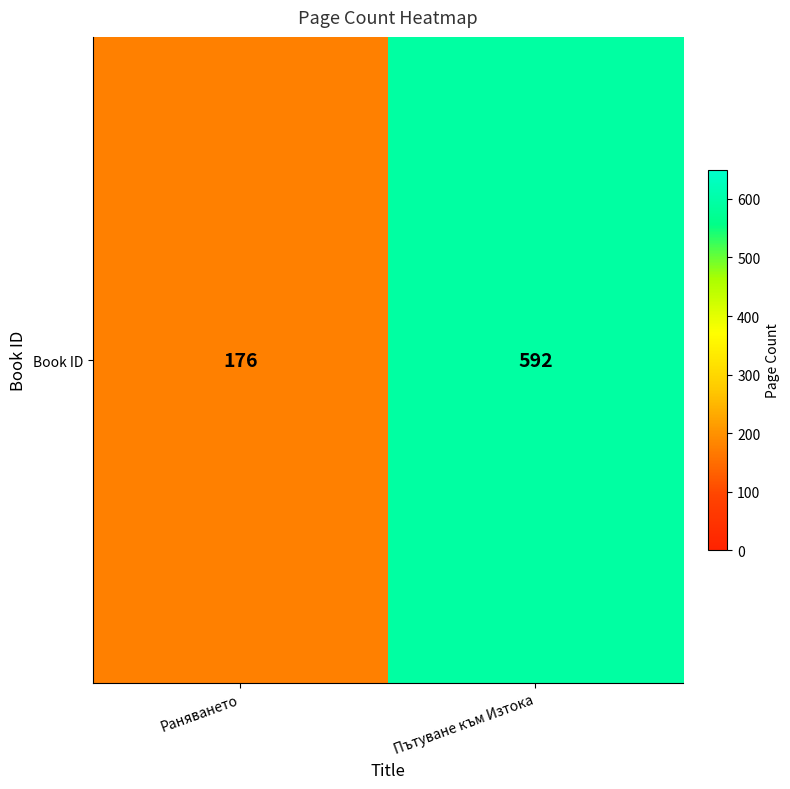

What is the difference between the maximum and minimum values?

416